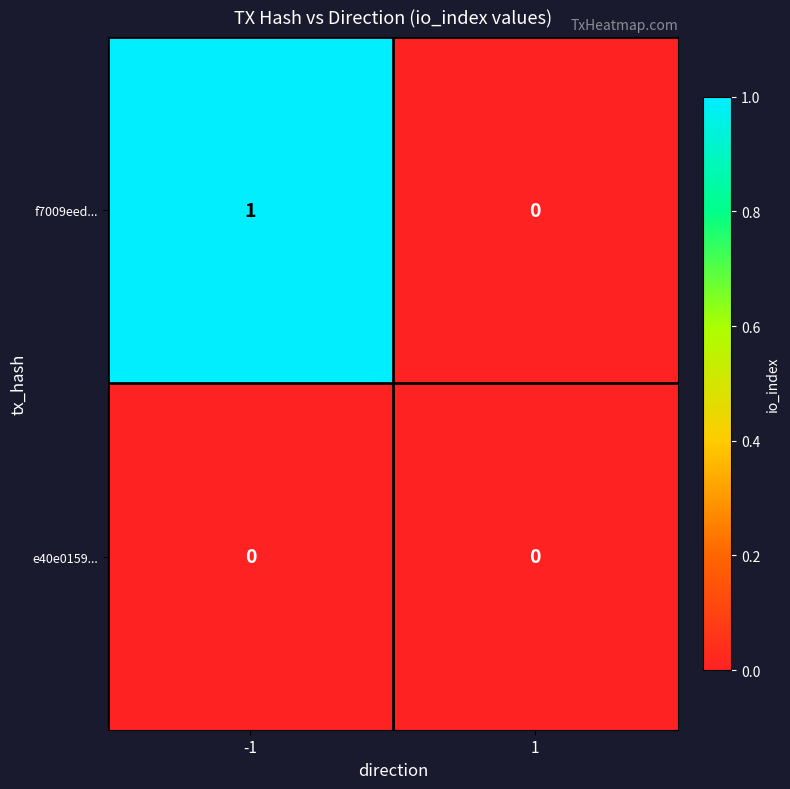

Is it true that f7009eed... equals 1 at 1?

False